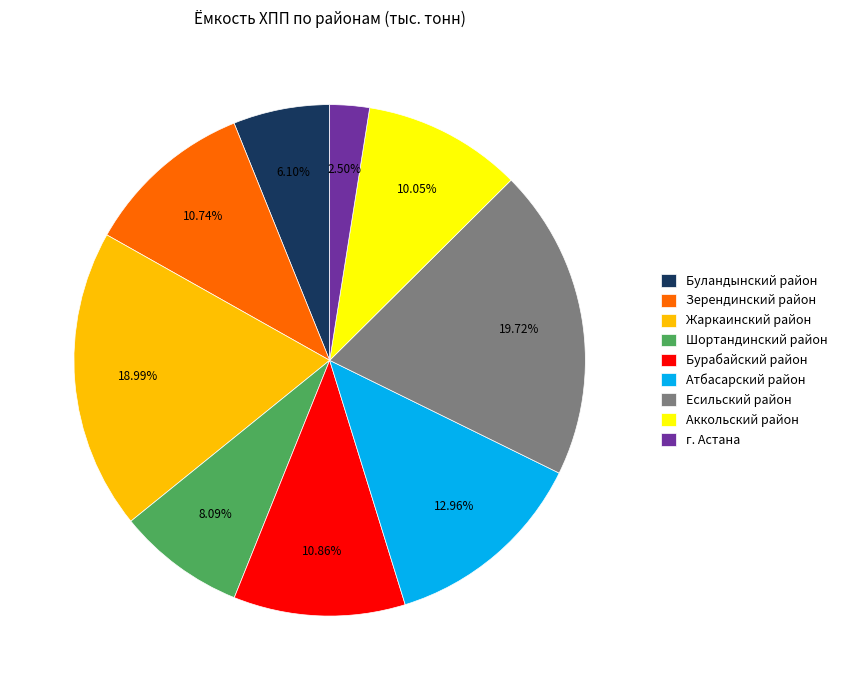

Is there any slice that represents more than half of the pie?

No